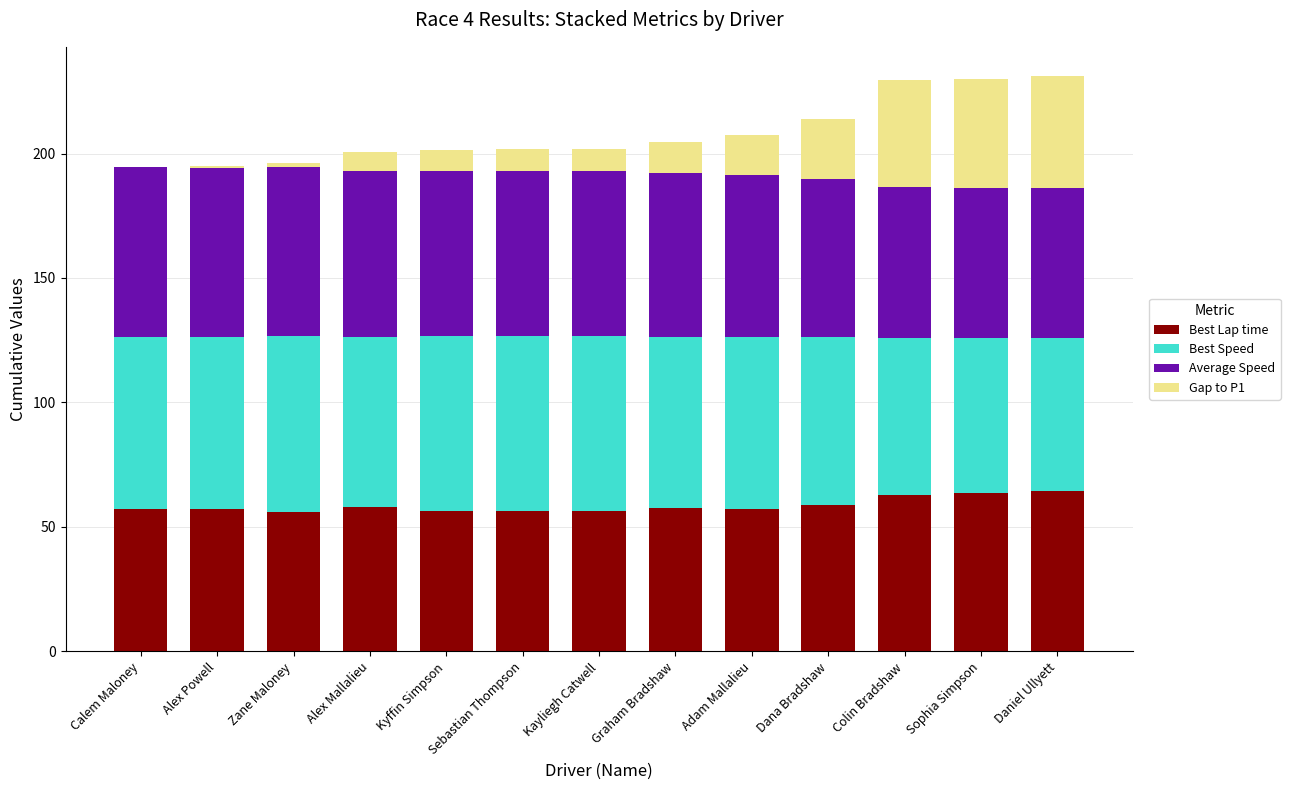

What is the total value across all series at Calem Maloney?

194.5